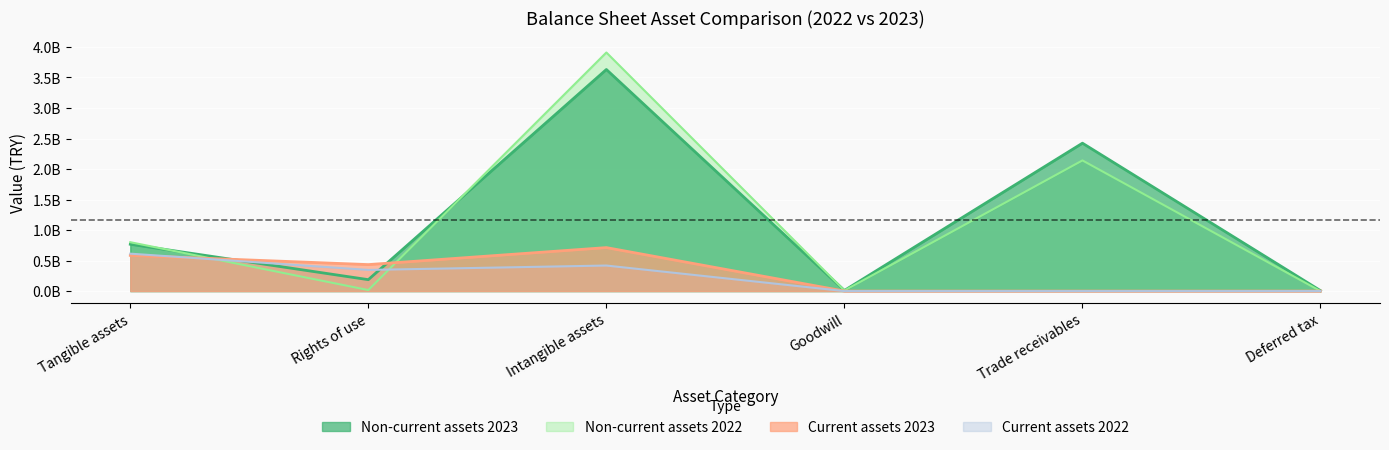

What is the label of the 5th point from the right?

Rights of use